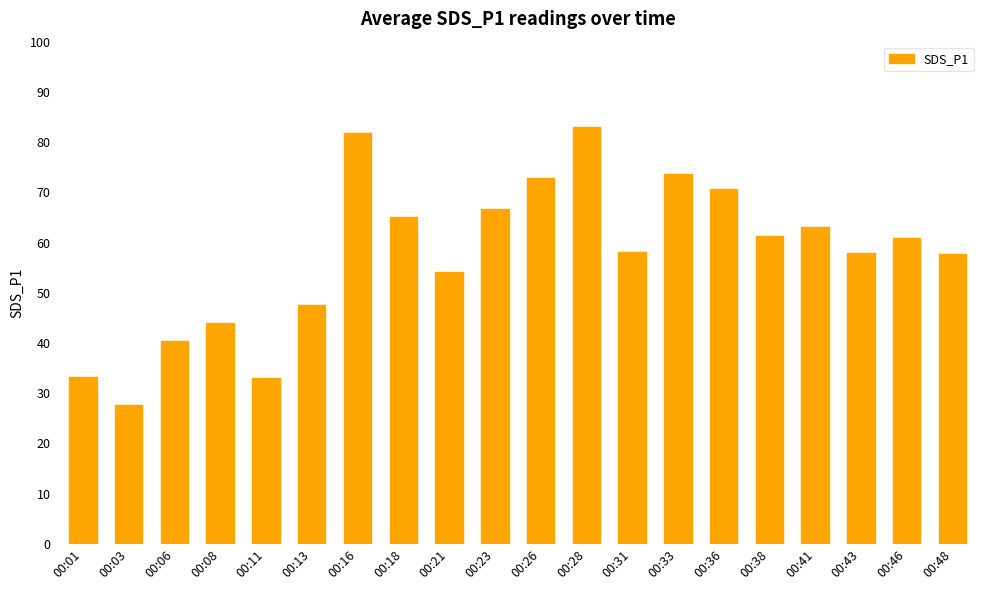

Between 00:38 and 00:31, which is larger?

00:38